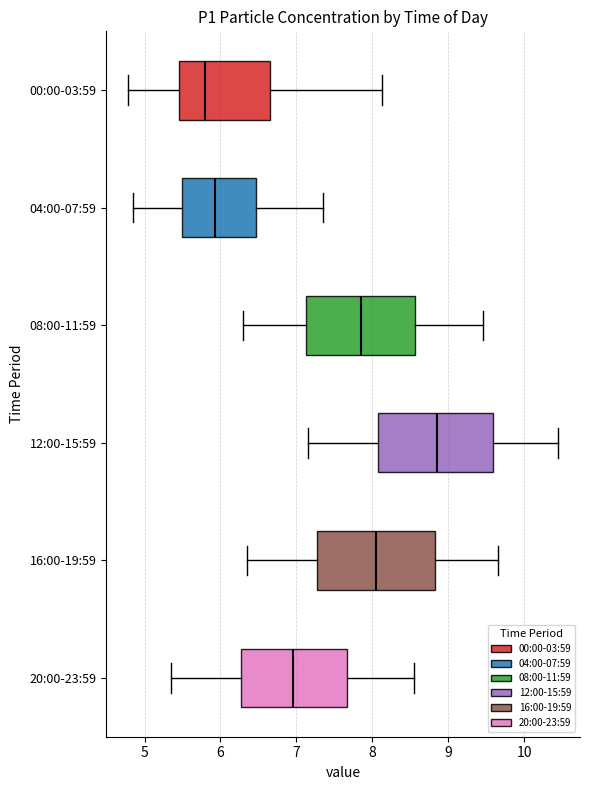

Where does the right whisker of the box for 08:00-11:59 end on the x-axis? The values are not printed on the chart, so give them approximately, as read against the axis.

9.5